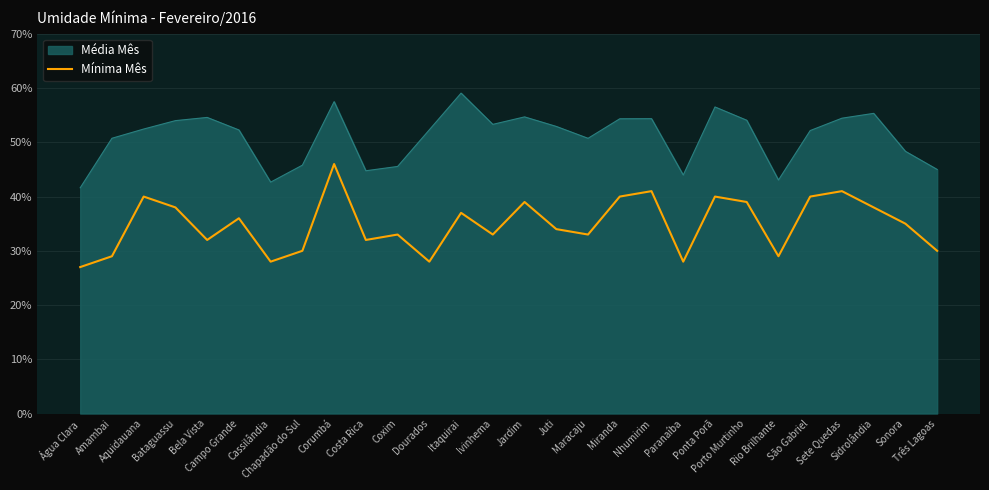

Which label corresponds to the largest value in the chart?

Itaquirai